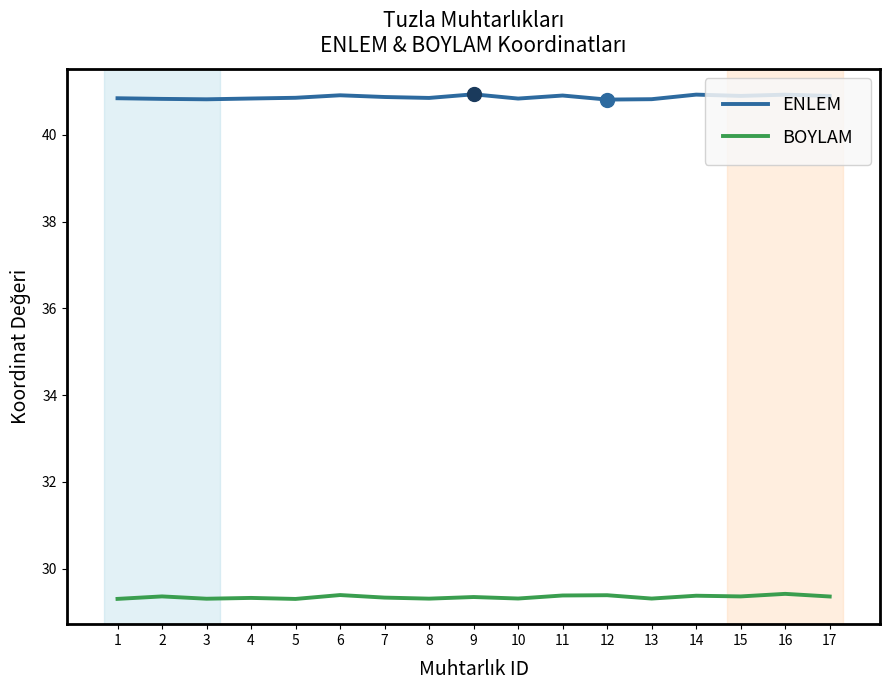

What is the difference between the maximum and minimum values in the ENLEM series?

0.1